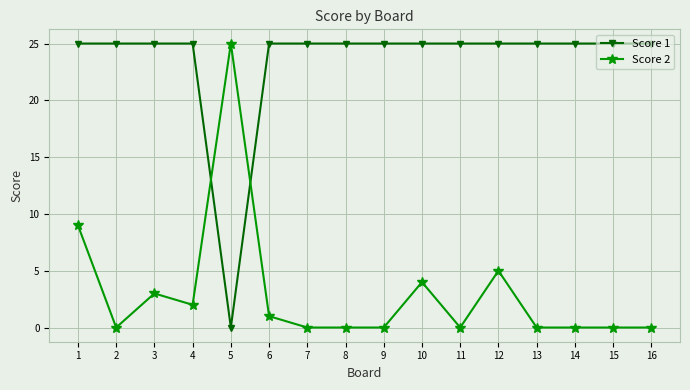

The value of Score 2 at 11 is -17. True or false?

False